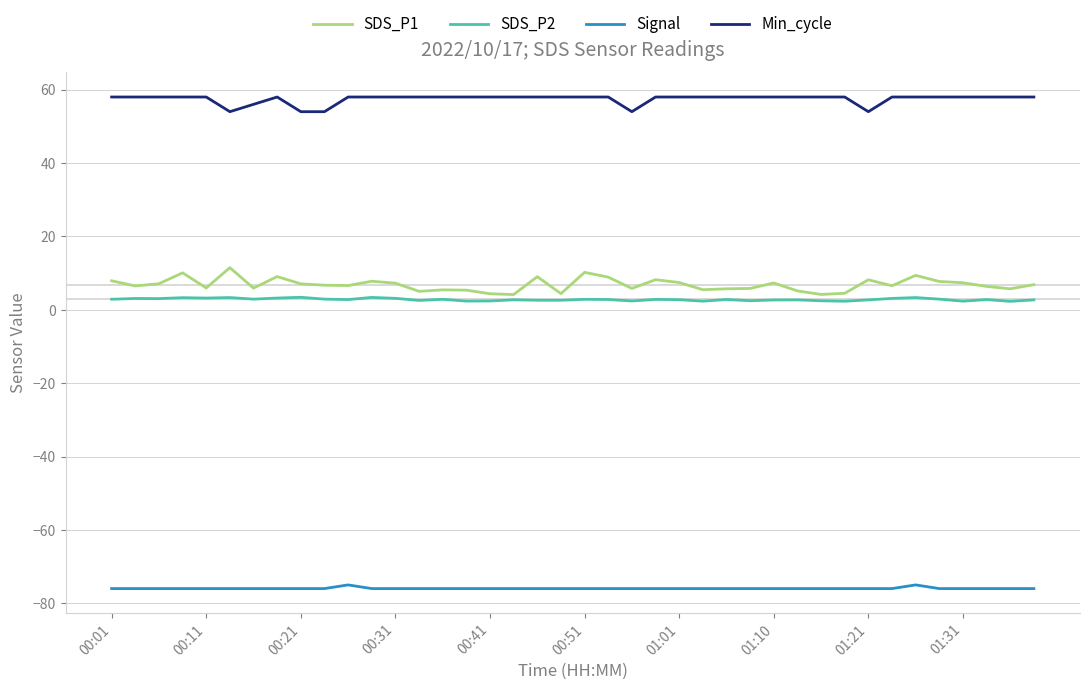

Which series has the largest total across all categories?

Min_cycle